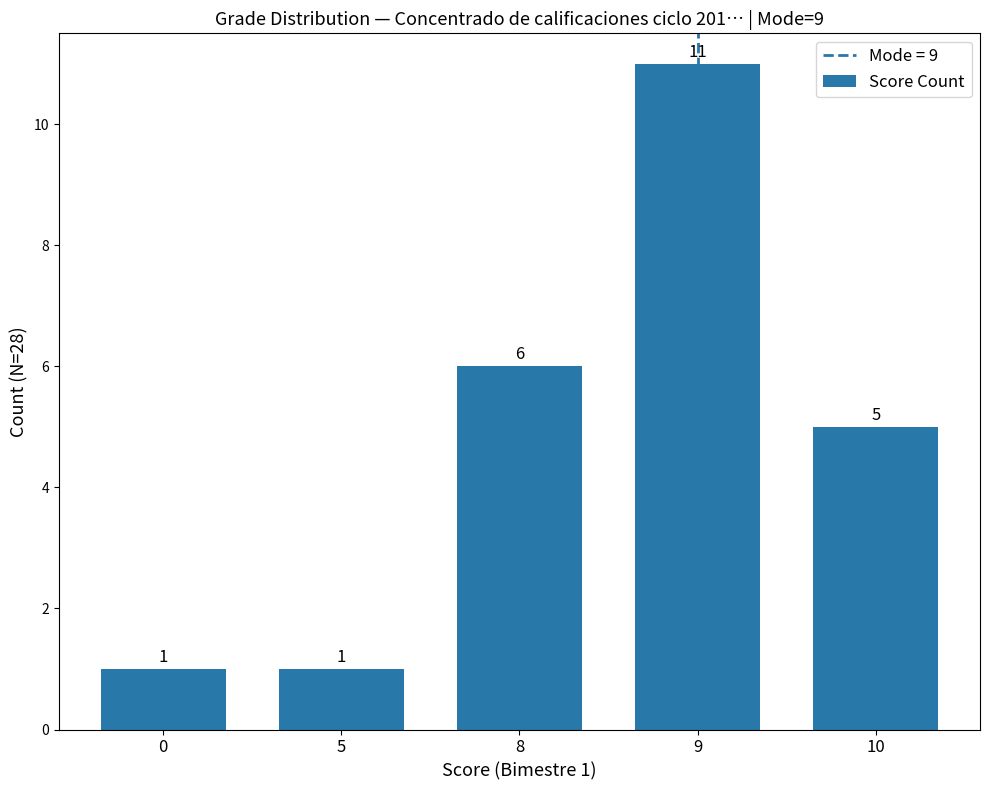

What is the sum of the values at 0 and 8?

7